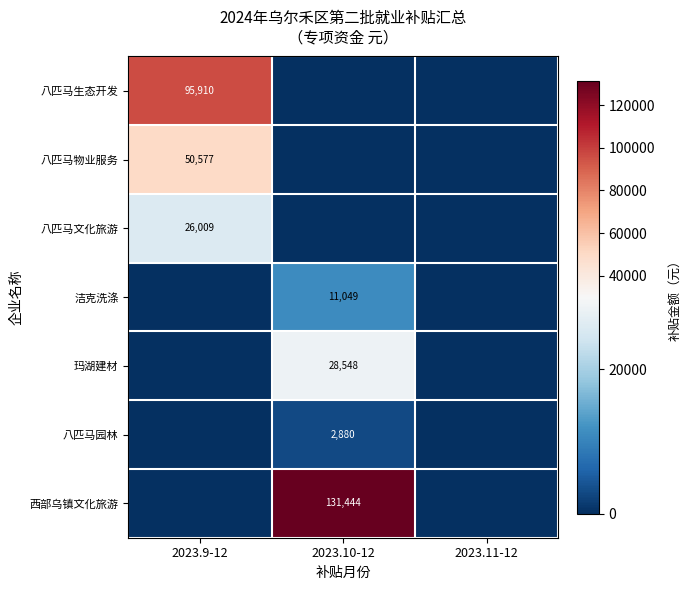

The 八匹马园林 series shows 4402 at 2023.10-12. True or false?

False